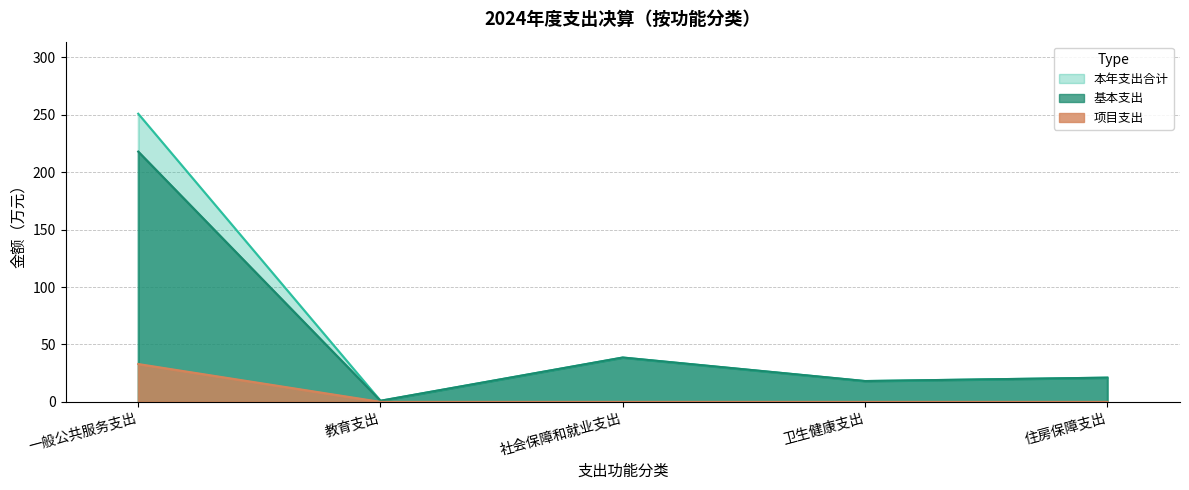

What position from the right is 教育支出?

4